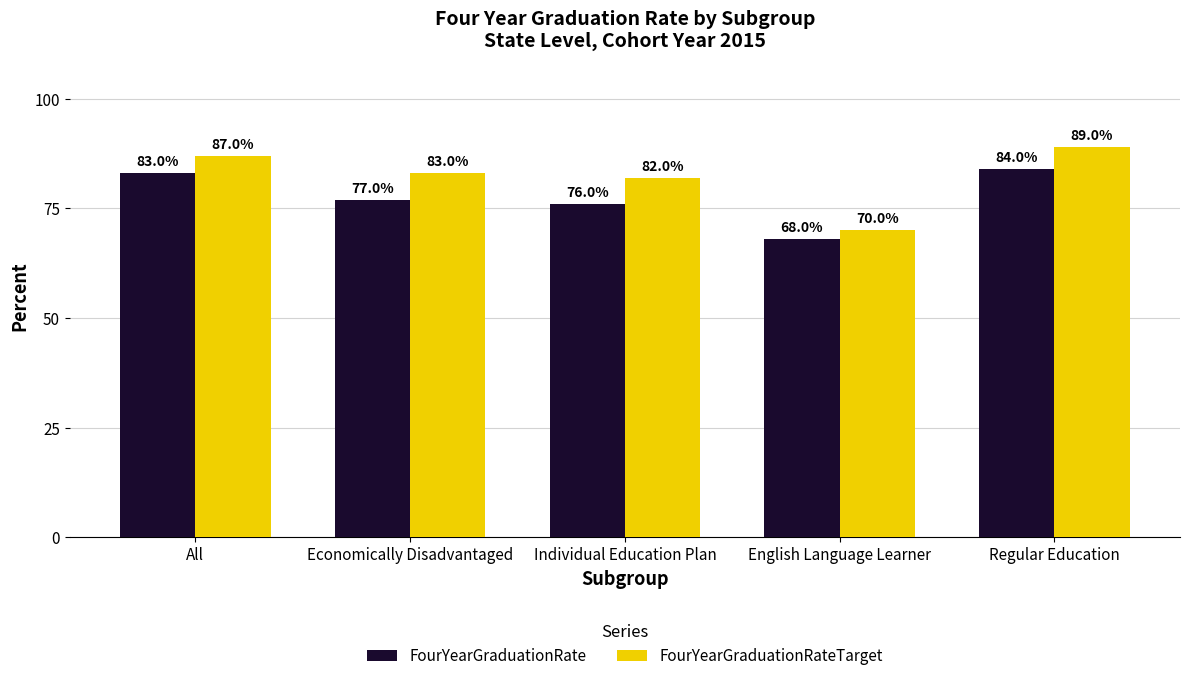

Does the chart contain stacked bars?

No